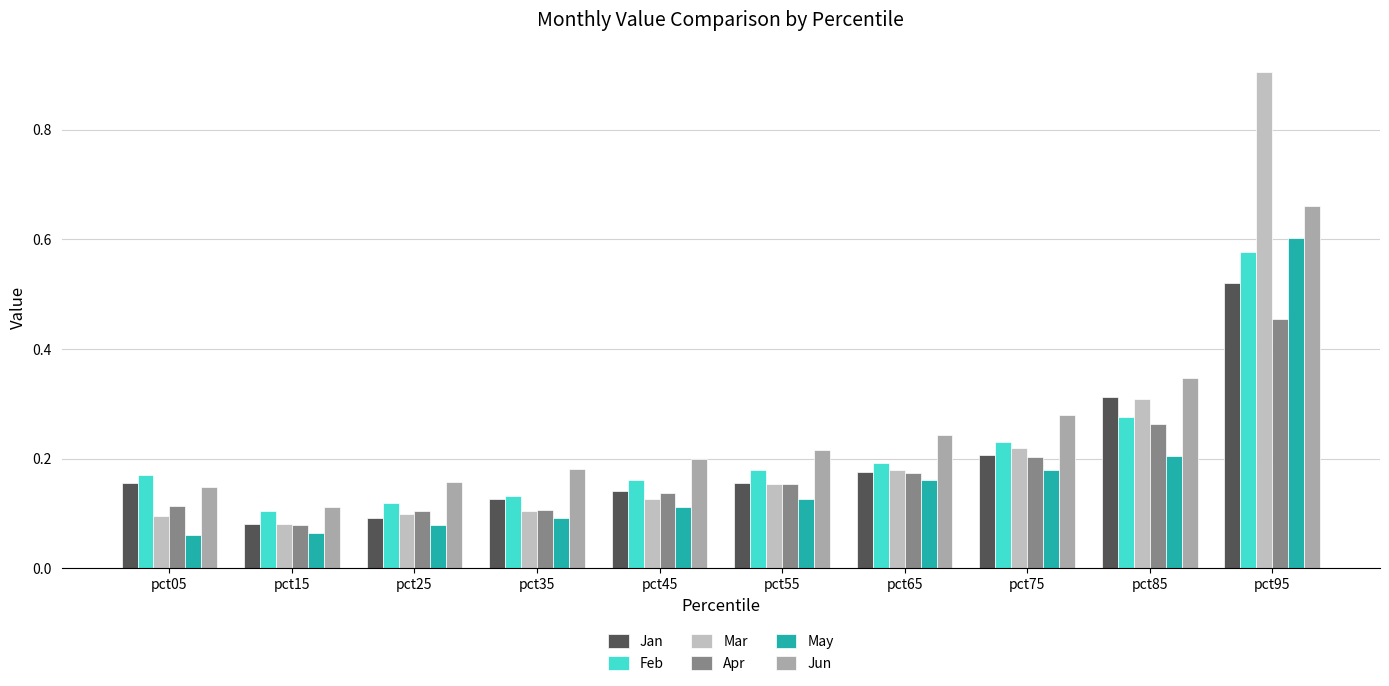

True or false: Jan has a value of 0.2 at pct45.

False